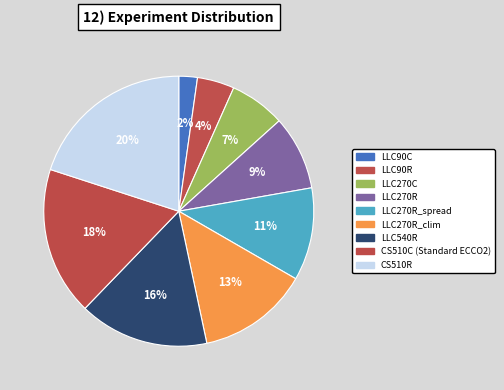

To the nearest percent, what is the average slice percentage?

11%